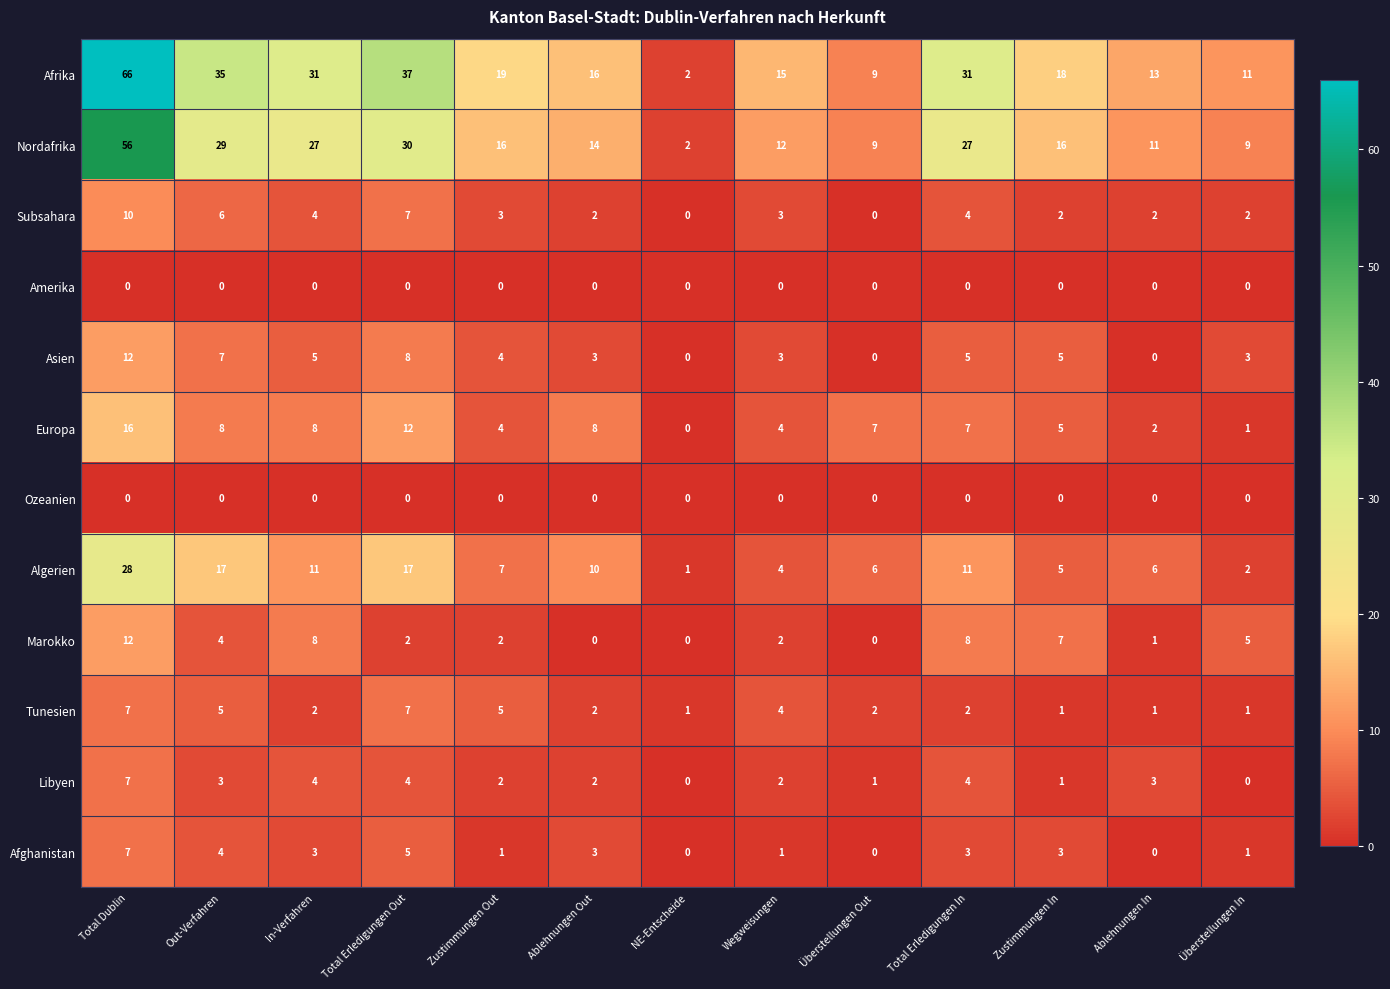

What is the difference between the second highest and minimum values in the Subsahara series?

7